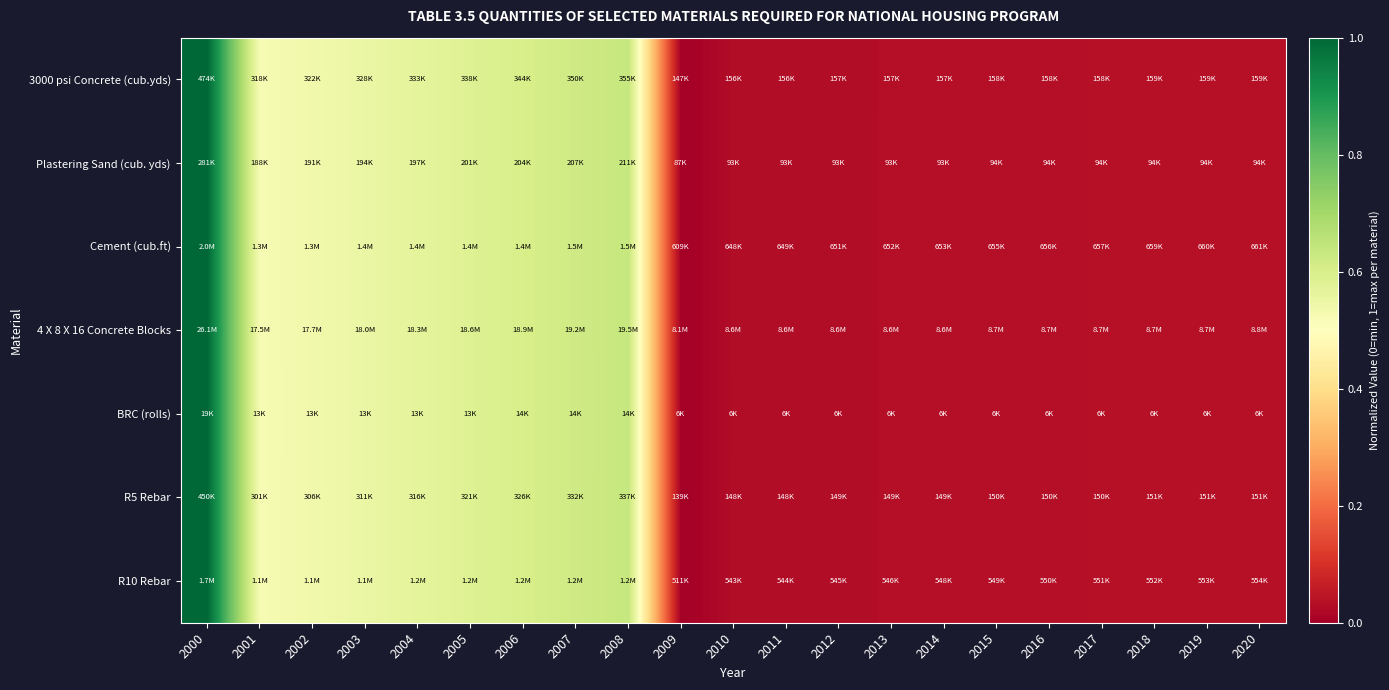

Rank the series by their maximum value, from lowest to highest.

BRC (rolls), Plastering Sand (cub. yds), R5 Rebar, 3000 psi Concrete (cub.yds), R10 Rebar, Cement (cub.ft), 4 X 8 X 16 Concrete Blocks